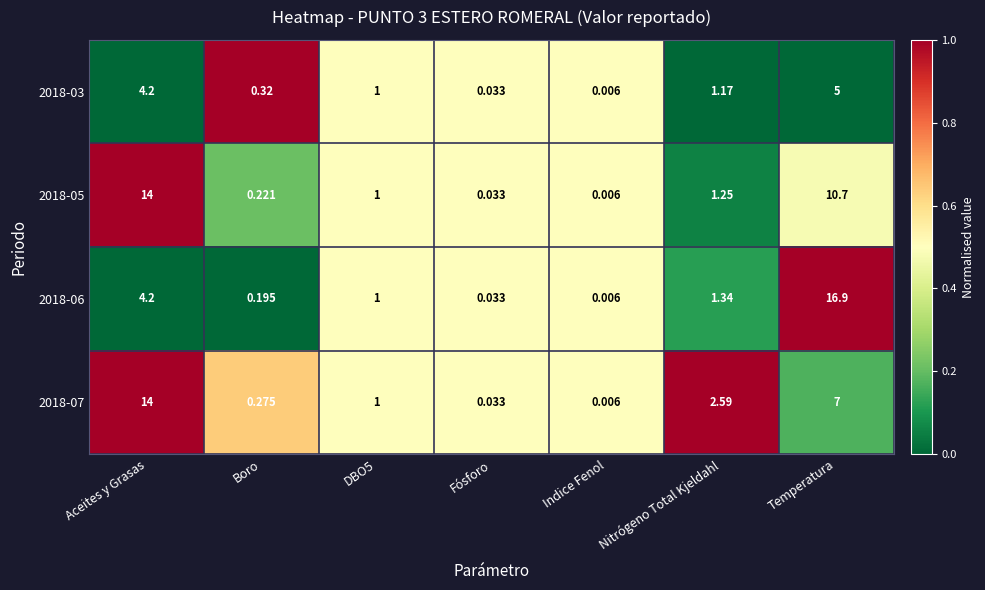

At which label does 2018-03 reach its minimum?

Indice Fenol